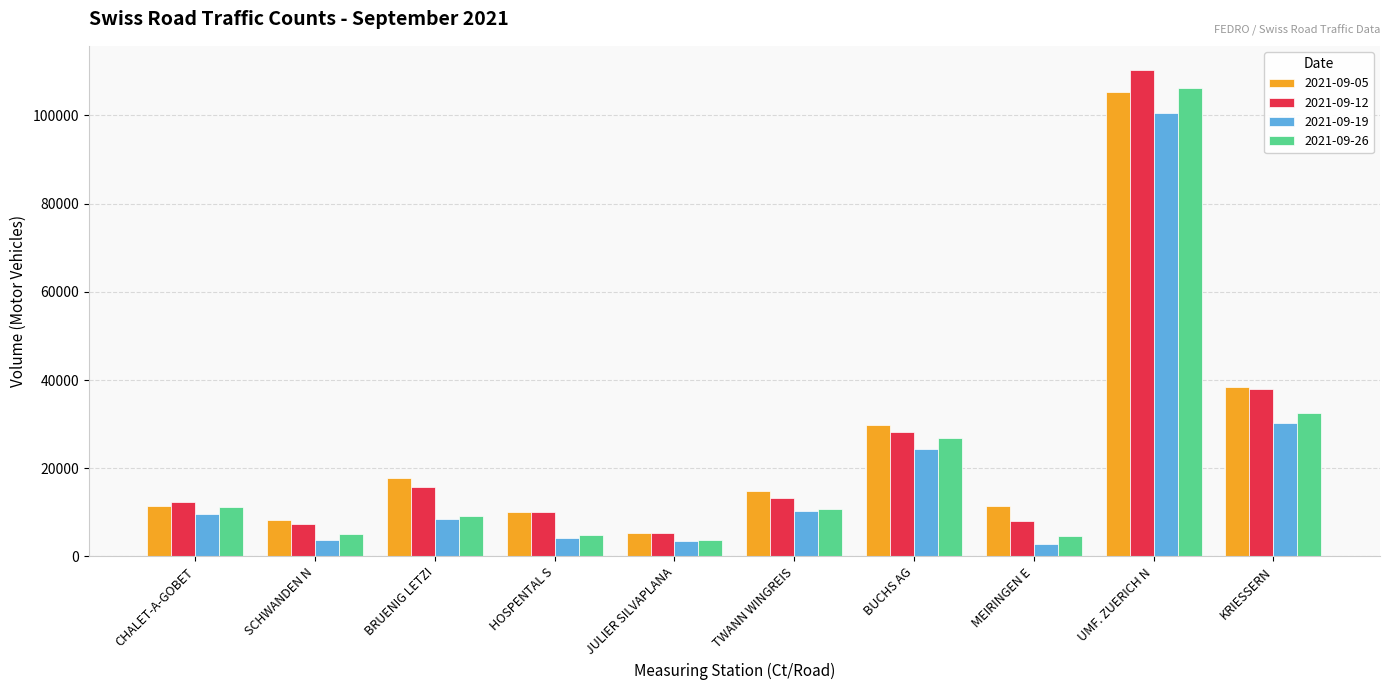

What is the value of the 2021-09-05 bar at the 1st from the left?

11436